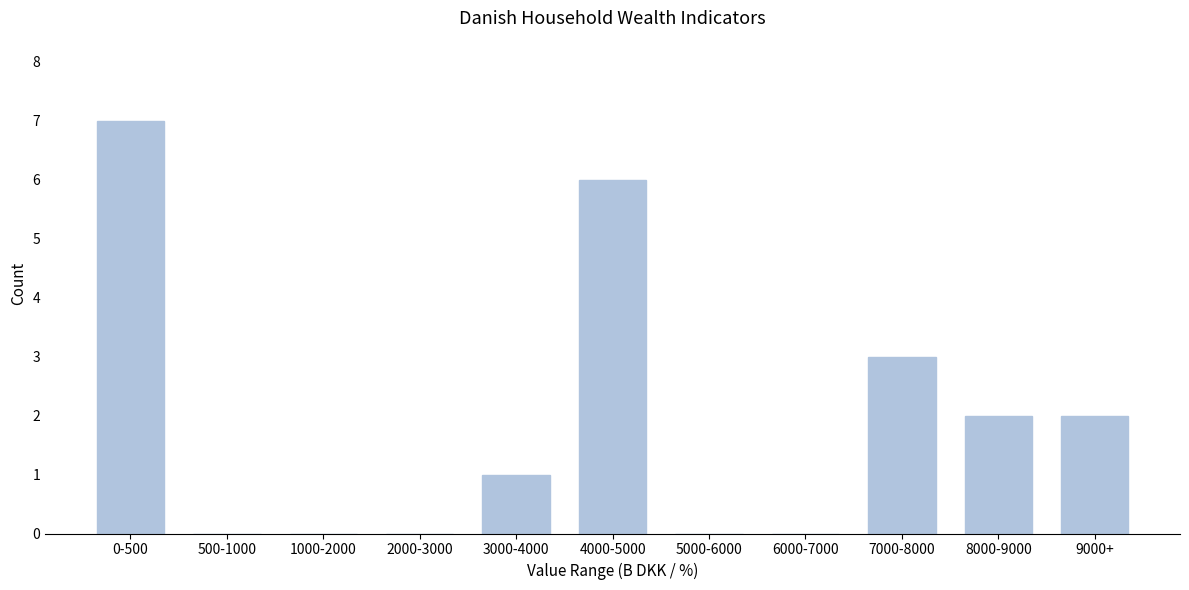

Reading left to right, transcribe all the data shown in this chart.

0-500=7	500-1000=0	1000-2000=0	2000-3000=0	3000-4000=1	4000-5000=6	5000-6000=0	6000-7000=0	7000-8000=3	8000-9000=2	9000+=2